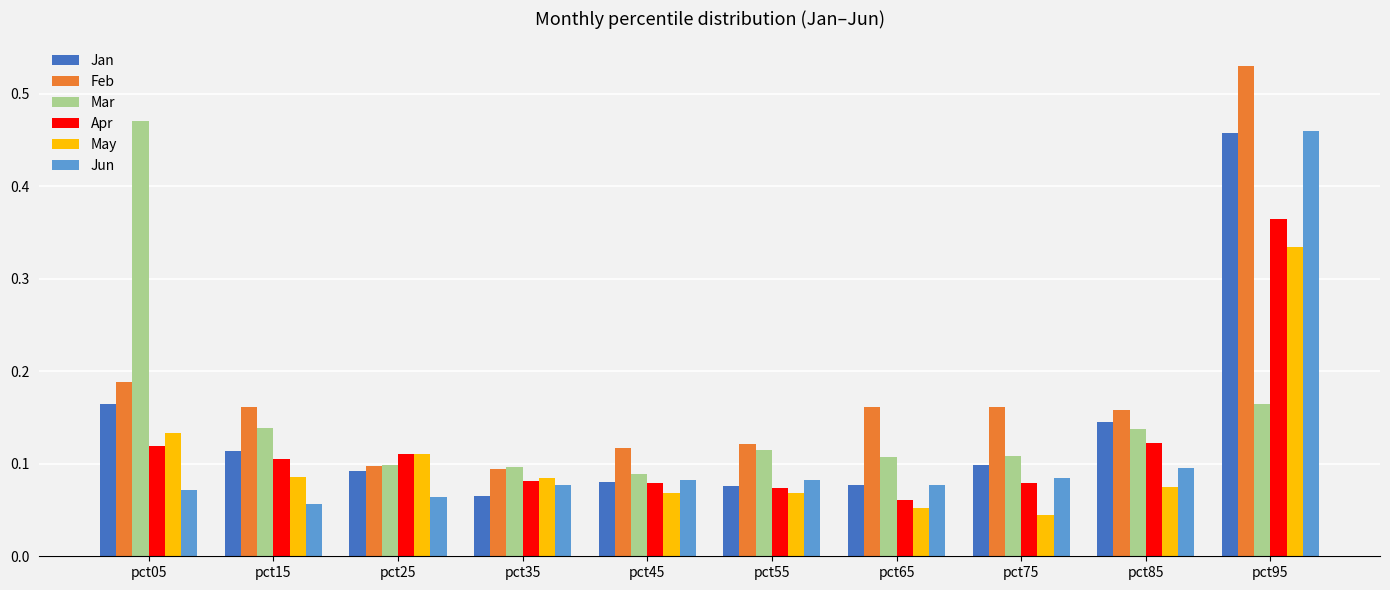

Count the Jan values in the range 0 to 1.

10